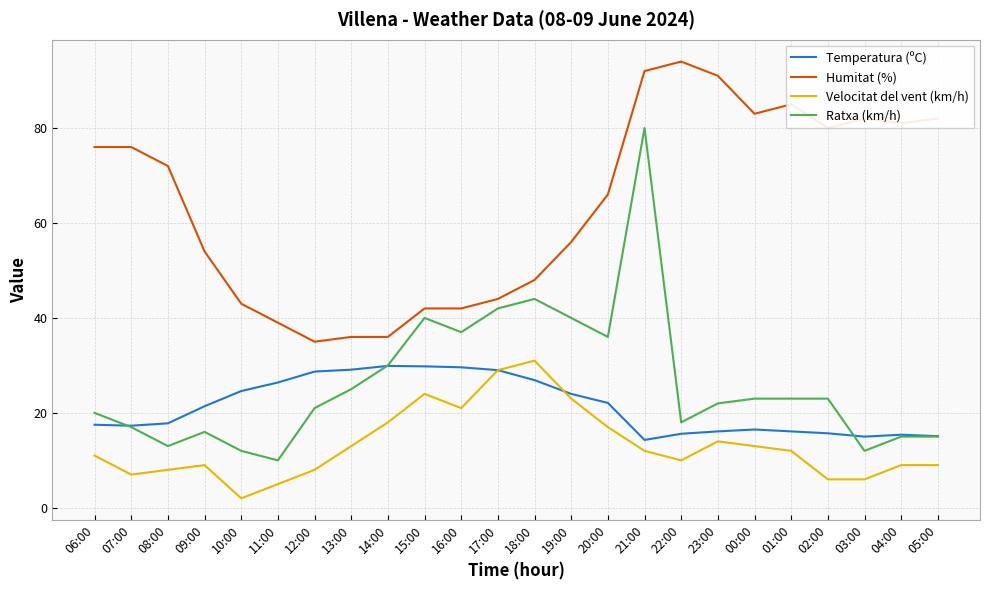

Where is the first local maximum for Velocitat del vent (km/h)?

09:00